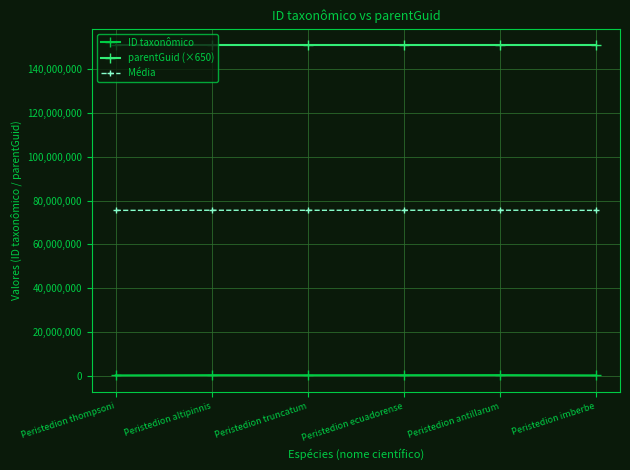

What is the minimum value for Média?

75512241.0